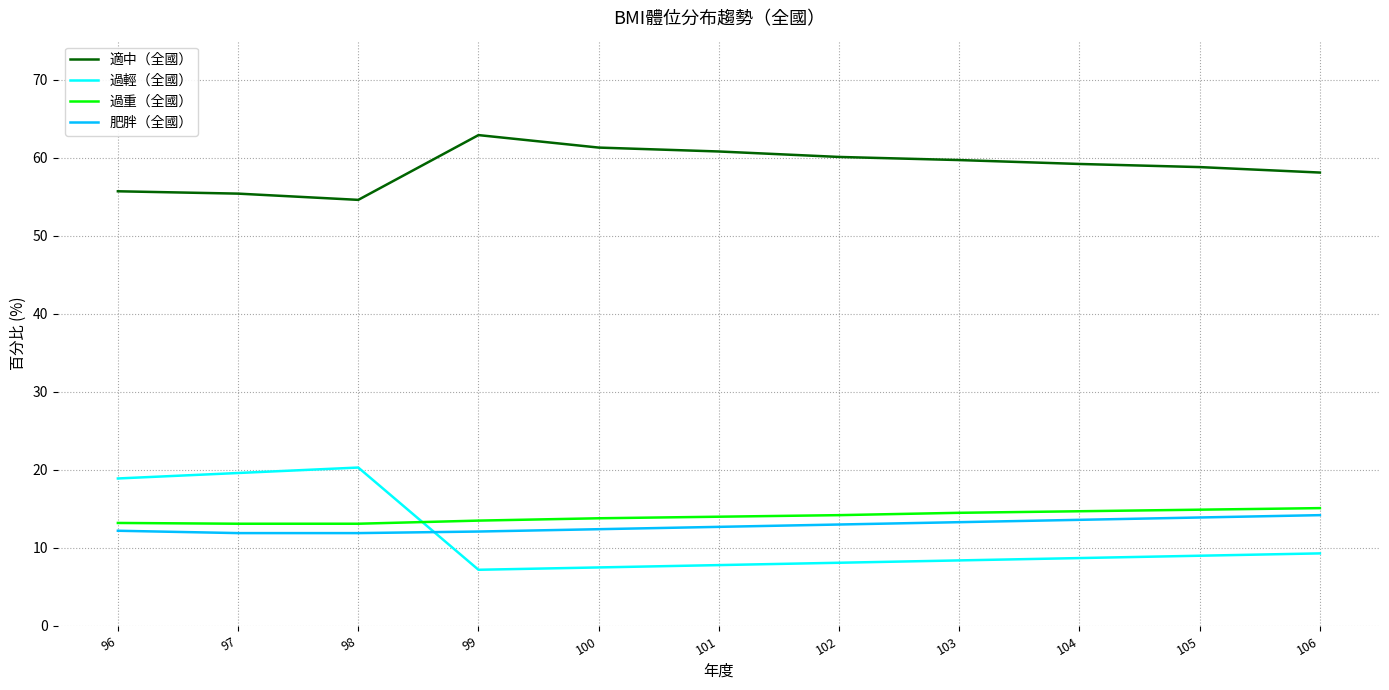

What is the spread (max minus min) of values at 102?

52.0